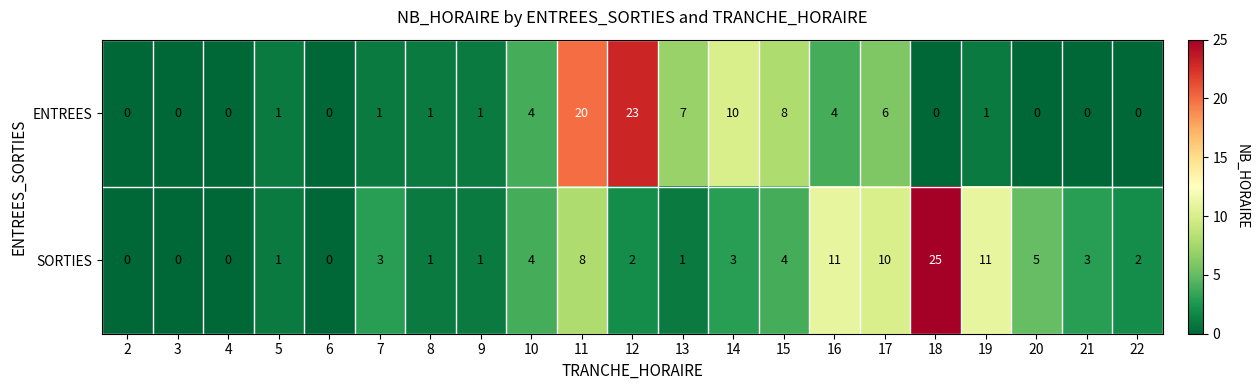

Is the value of SORTIES at 15 greater than the value of ENTREES at 9?

Yes